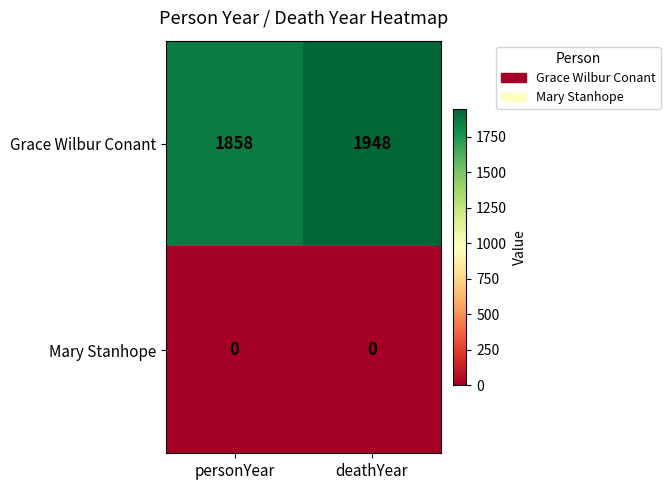

Which series has the largest range (max minus min)?

Grace Wilbur Conant